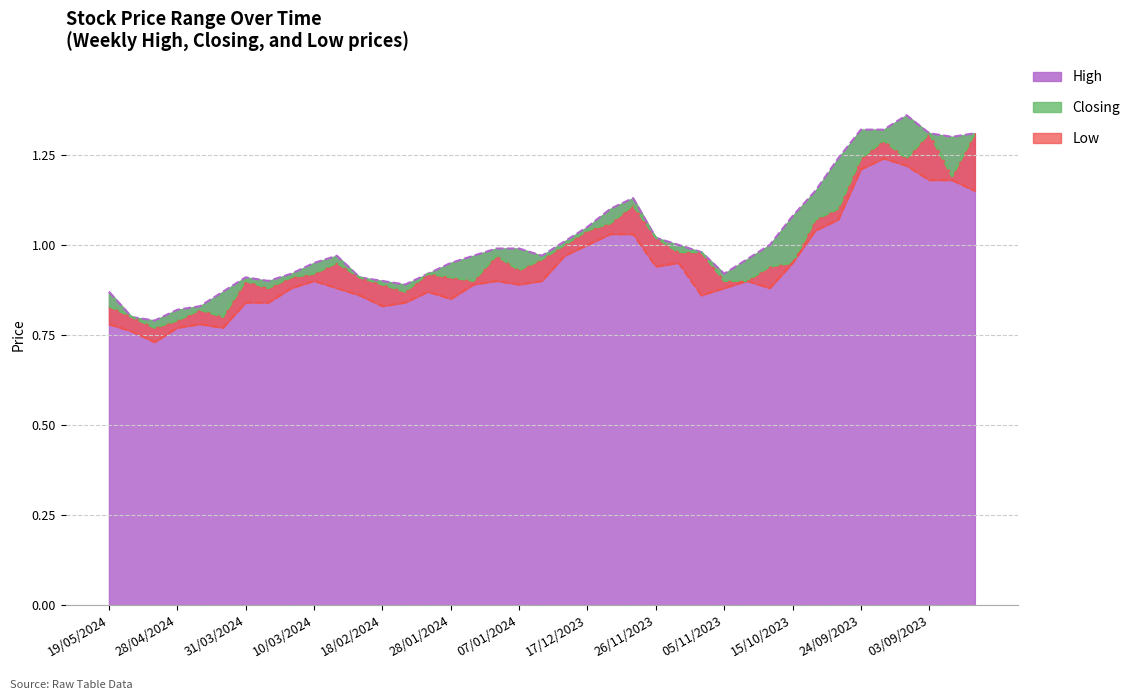

In High, how many points are higher than both neighbors (excluding endpoints)?

4